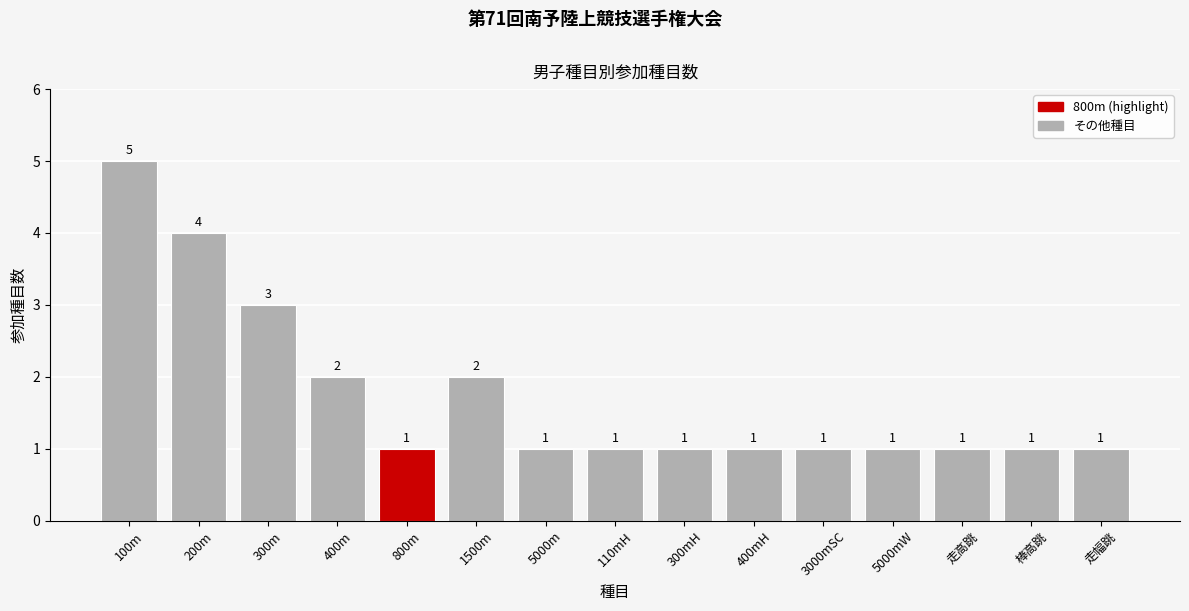

Reading right to left, transcribe all the data shown in this chart.

走幅跳=1	棒高跳=1	走高跳=1	5000mW=1	3000mSC=1	400mH=1	300mH=1	110mH=1	5000m=1	1500m=2	800m=1	400m=2	300m=3	200m=4	100m=5